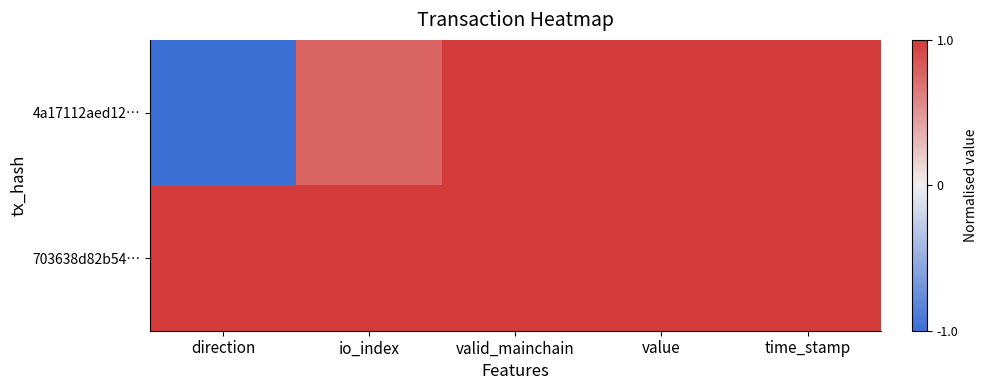

Count the number of data series in this chart.

2